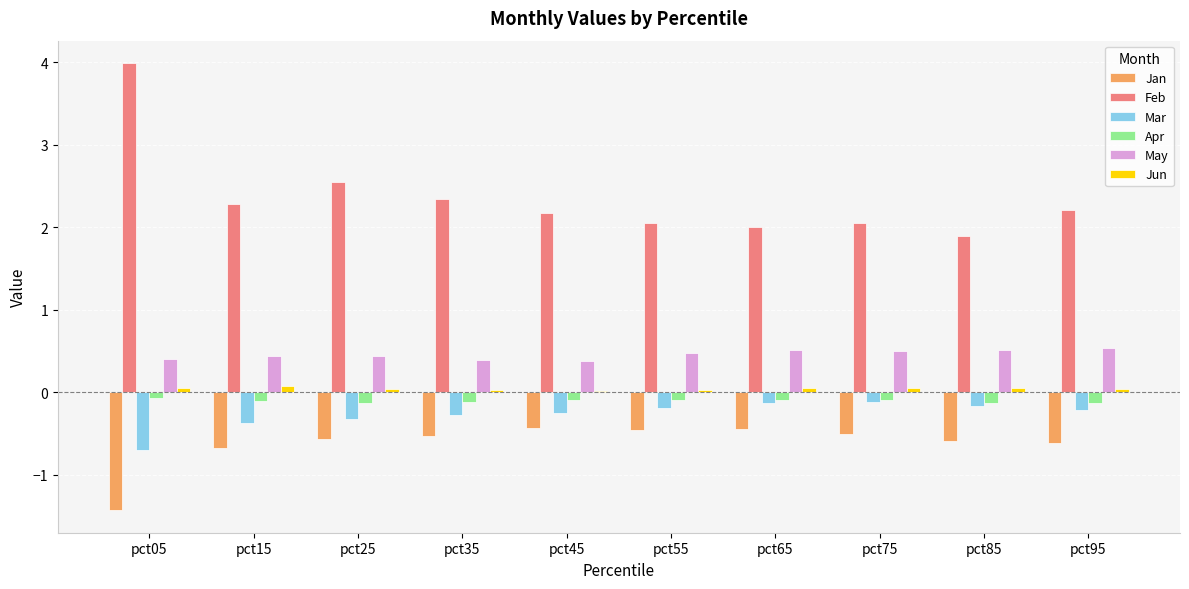

At which label does Jan reach its minimum?

pct05